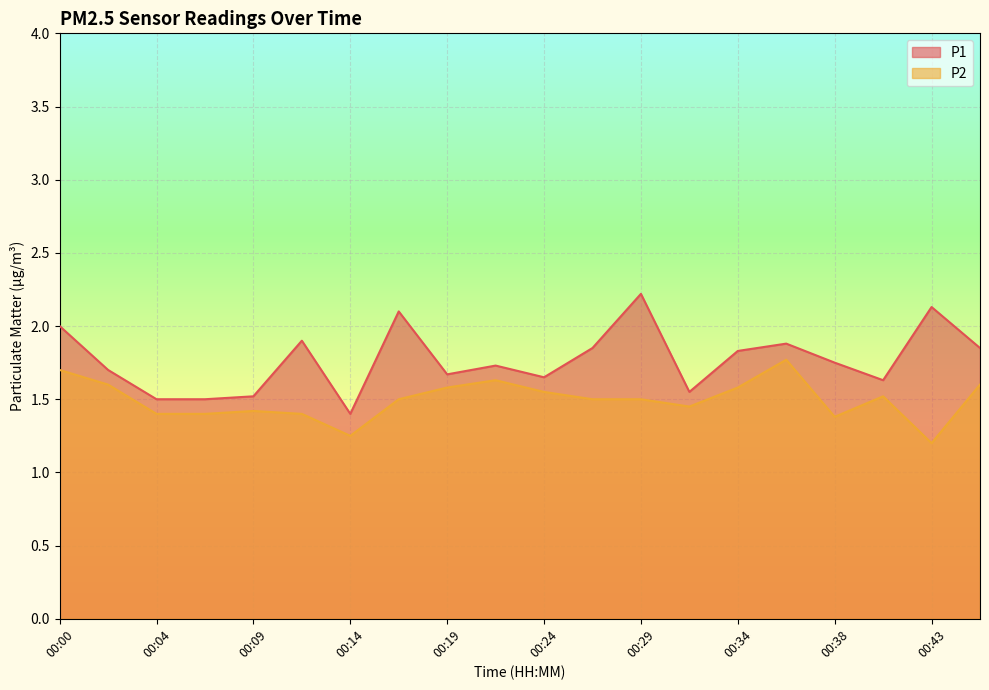

True or false: P1 has more than 0 interior local peaks.

True